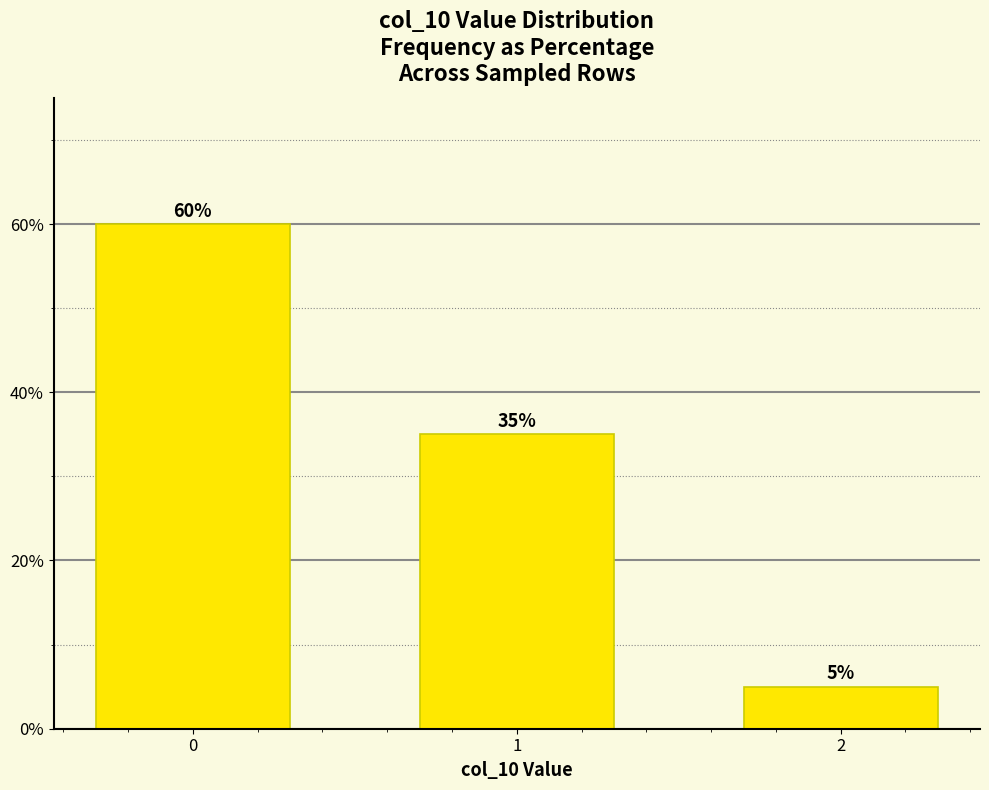

How many bars are there in total?

3